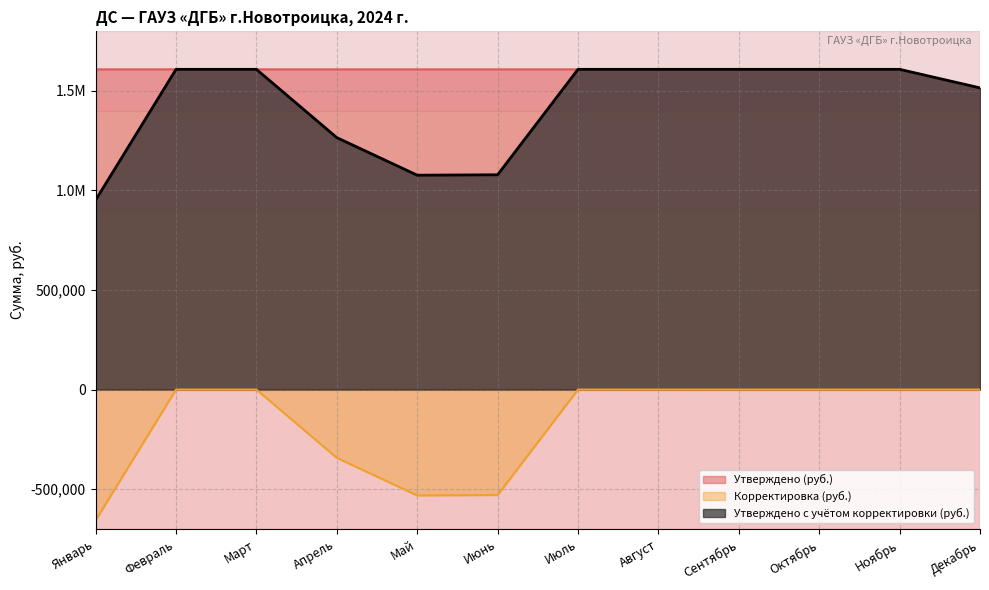

Reading left to right, list all the values displayed in this chart.

Утверждено (руб.): 1607121.2	1607121.2	1607121.2	1607121.2	1607121.2	1607121.2	1607121.2	1607121.2	1607121.2	1607121.2	1607121.2	1513954.8
Корректировка (руб.): -656390.9	0.0	0.0	-342667.4	-531188.8	-529206.7	0.0	0.0	0.0	0.0	0.0	0.0
Утверждено с учётом корректировки (руб.): 950730.3	1607121.2	1607121.2	1264453.8	1075932.4	1077914.5	1607121.2	1607121.2	1607121.2	1607121.2	1607121.2	1513954.8